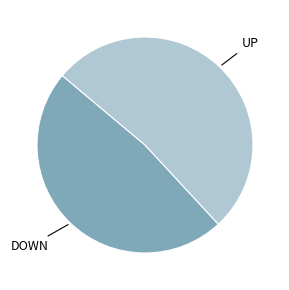

True or false: DOWN accounts for 33% of the total.

False